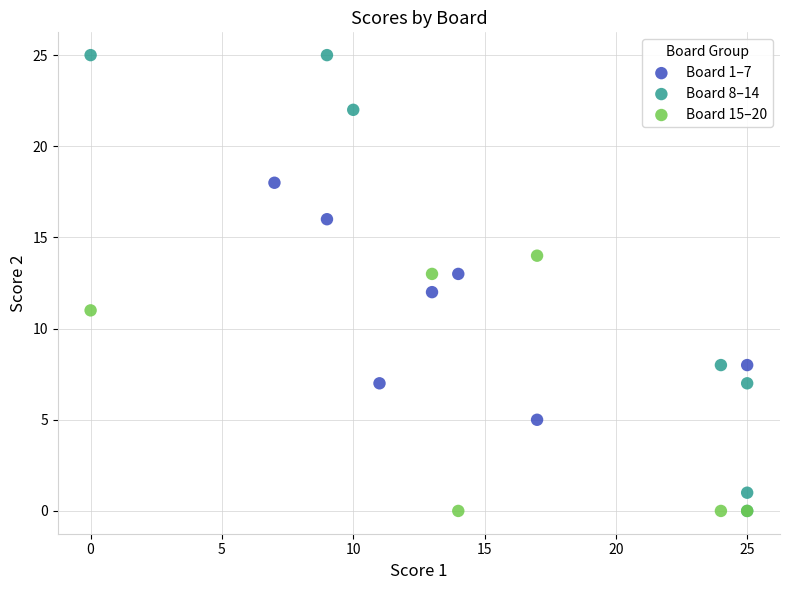

What are all the series names shown in the legend?

Board 1–7, Board 8–14, Board 15–20